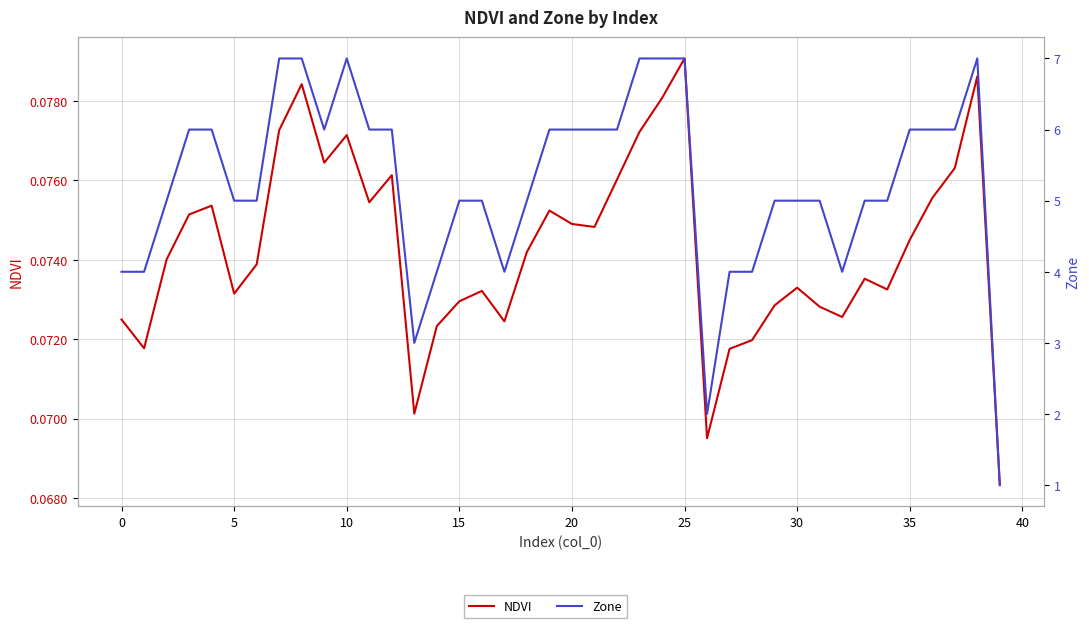

Reading left to right, what are all the values shown in this chart?

NDVI: 0.1	0.1	0.1	0.1	0.1	0.1	0.1	0.1	0.1	0.1	0.1	0.1	0.1	0.1	0.1	0.1	0.1	0.1	0.1	0.1	0.1	0.1	0.1	0.1	0.1	0.1	0.1	0.1	0.1	0.1	0.1	0.1	0.1	0.1	0.1	0.1	0.1	0.1	0.1	0.1
Zone: 4.0	4.0	5.0	6.0	6.0	5.0	5.0	7.0	7.0	6.0	7.0	6.0	6.0	3.0	4.0	5.0	5.0	4.0	5.0	6.0	6.0	6.0	6.0	7.0	7.0	7.0	2.0	4.0	4.0	5.0	5.0	5.0	4.0	5.0	5.0	6.0	6.0	6.0	7.0	1.0